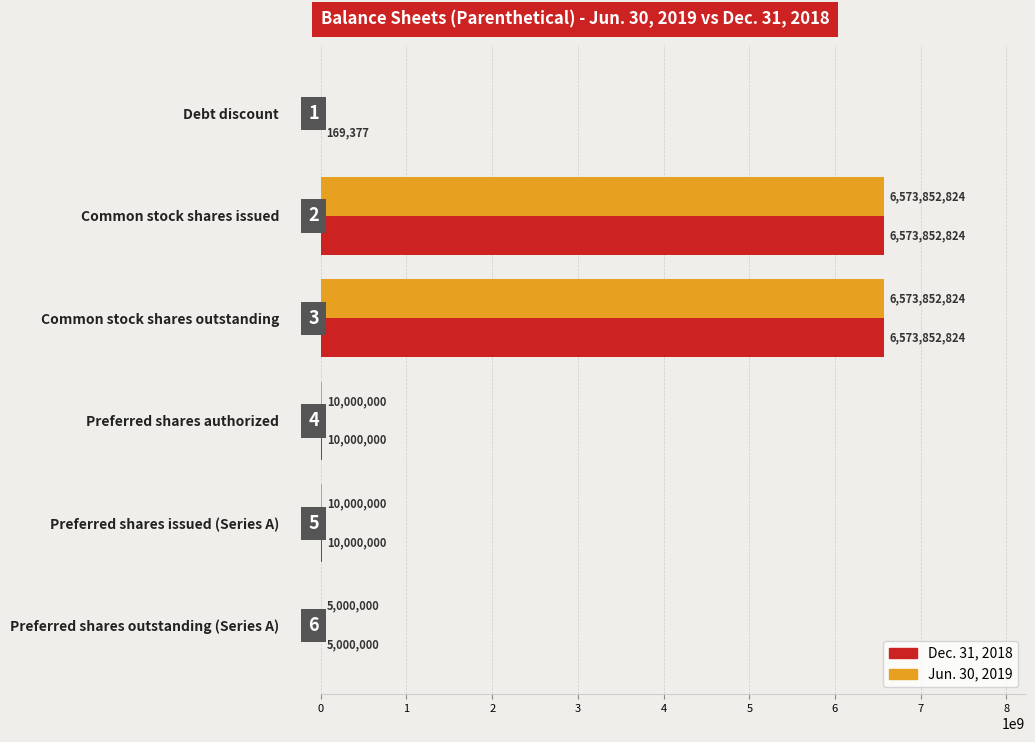

What is the maximum value for Dec. 31, 2018?

6573852824